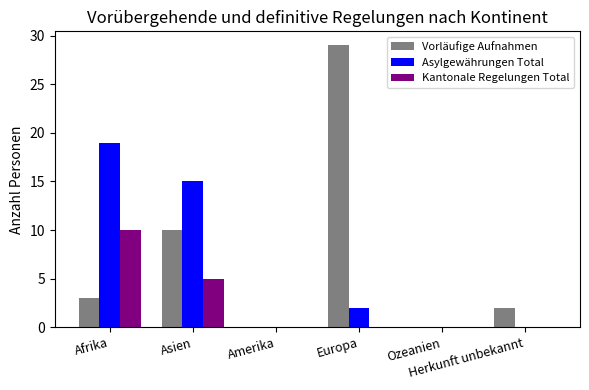

What is the maximum value for Vorläufige Aufnahmen?

29